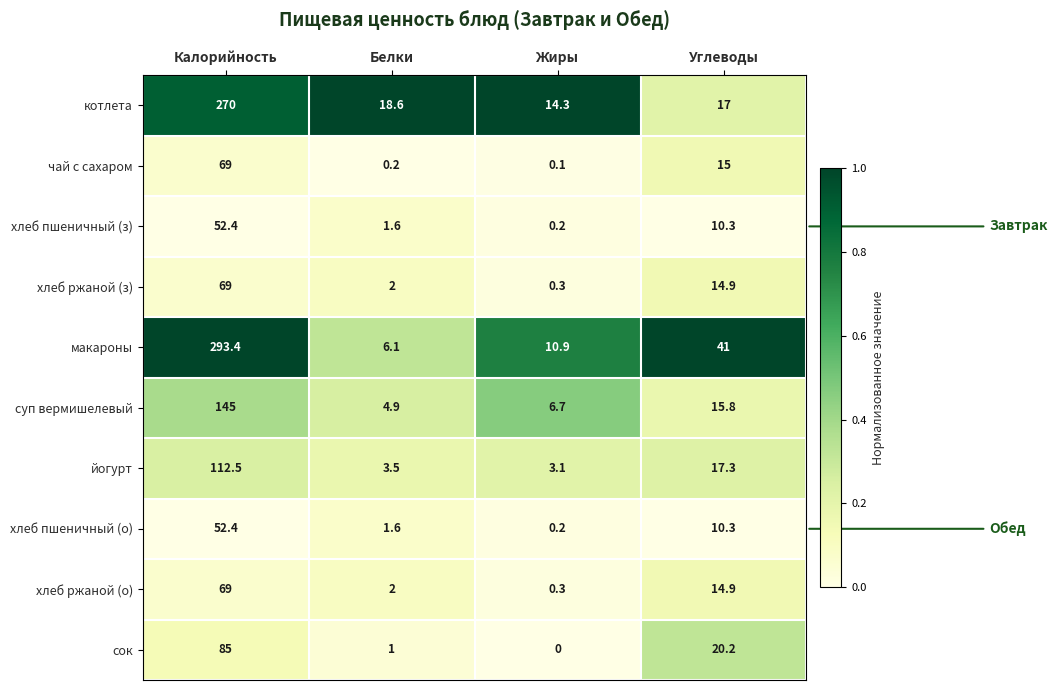

True or false: макароны has a value of 41.0 at Углеводы.

True